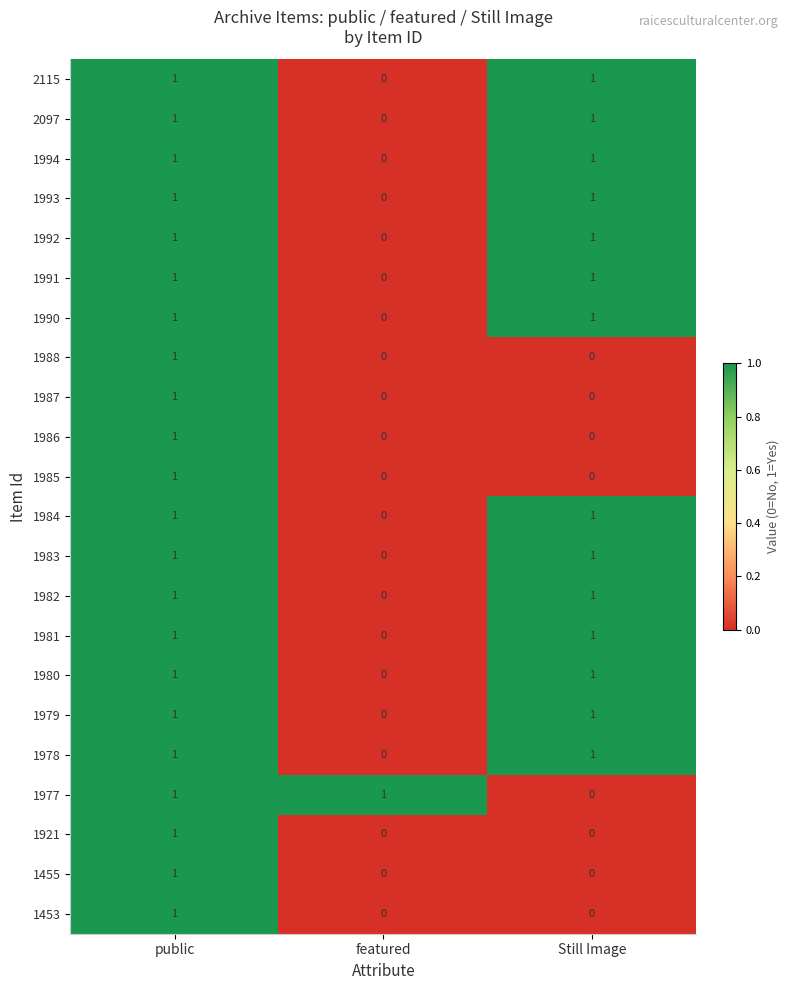

Is the value of 1983 at featured greater than the value of 1978 at Still Image?

No